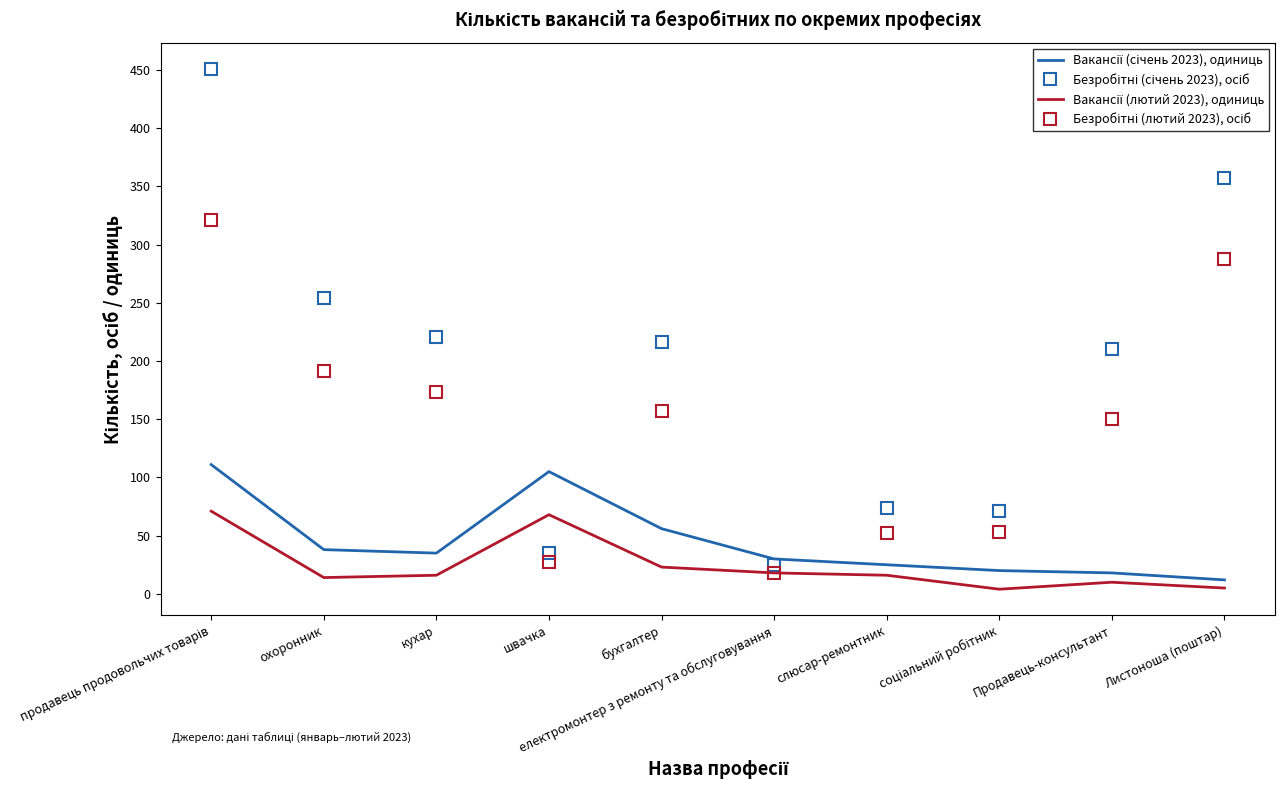

What is the greatest value displayed?

451